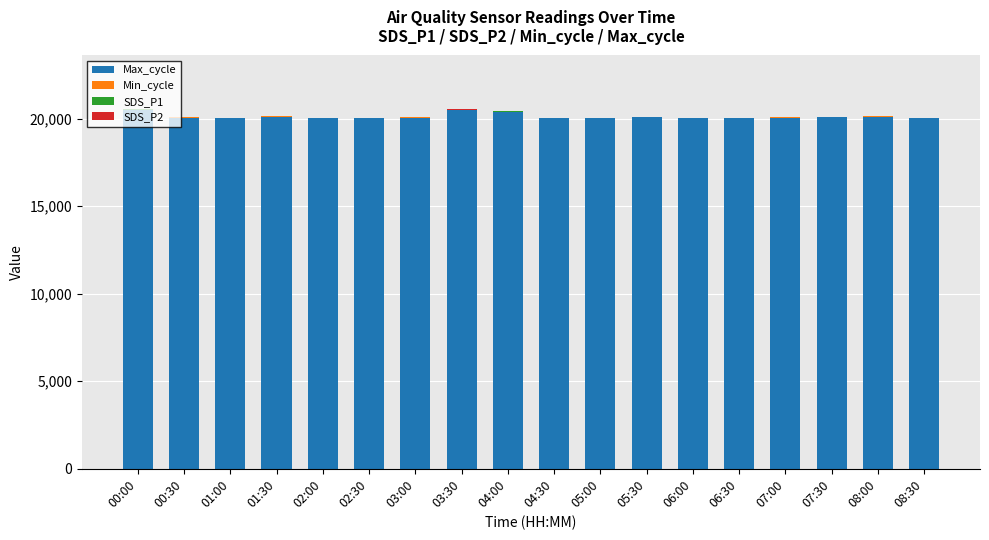

What is the sum of all Max_cycle values?

362092.0